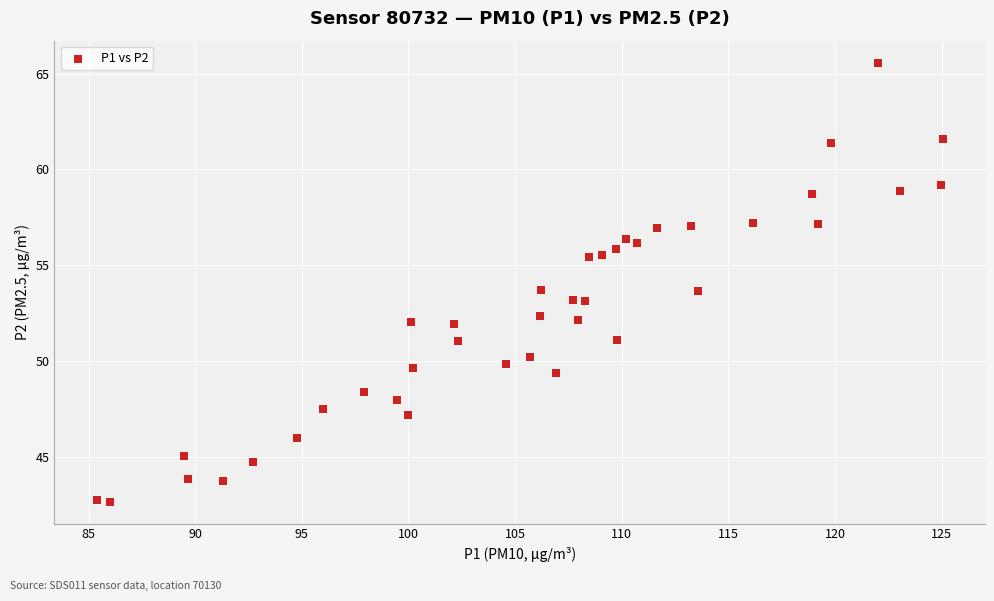

What is the range of Y values (max minus min)?

22.9